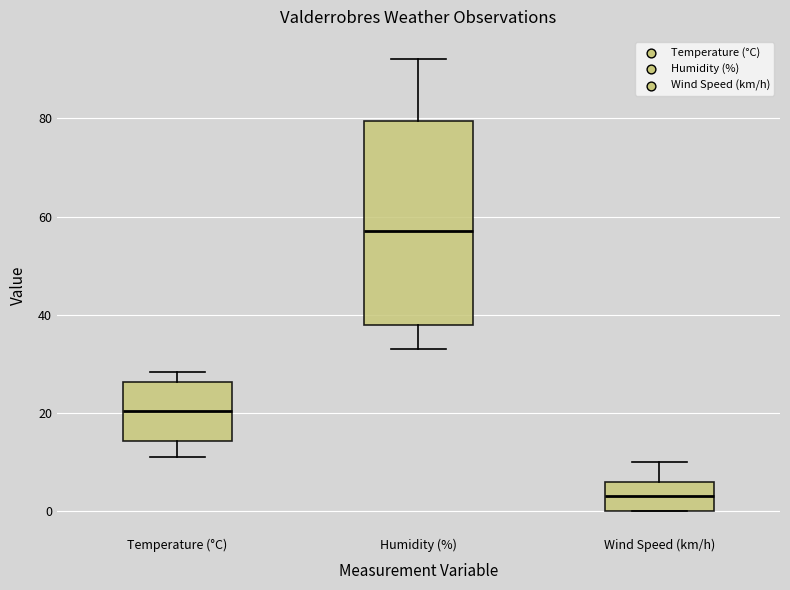

Reading left to right, read every box against the y-axis: the position of its median line, the range the box covers, and the ends of its whiskers. The values are not printed on the chart, so give them approximately, as read against the axis.

Temperature (°C): median 20, box 14 to 26, whiskers 12 to 28
Humidity (%): median 58, box 38 to 80, whiskers 34 to 92
Wind Speed (km/h): median 4, box 0 to 6, whiskers 0 to 10